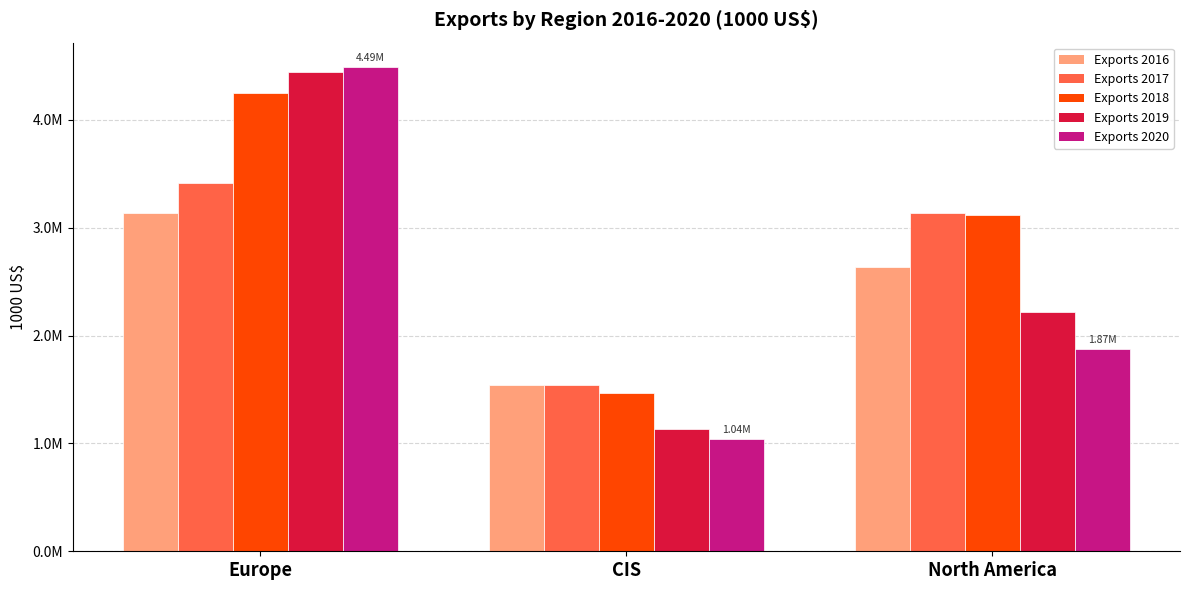

Are the bars grouped side by side (vs. stacked)?

Yes